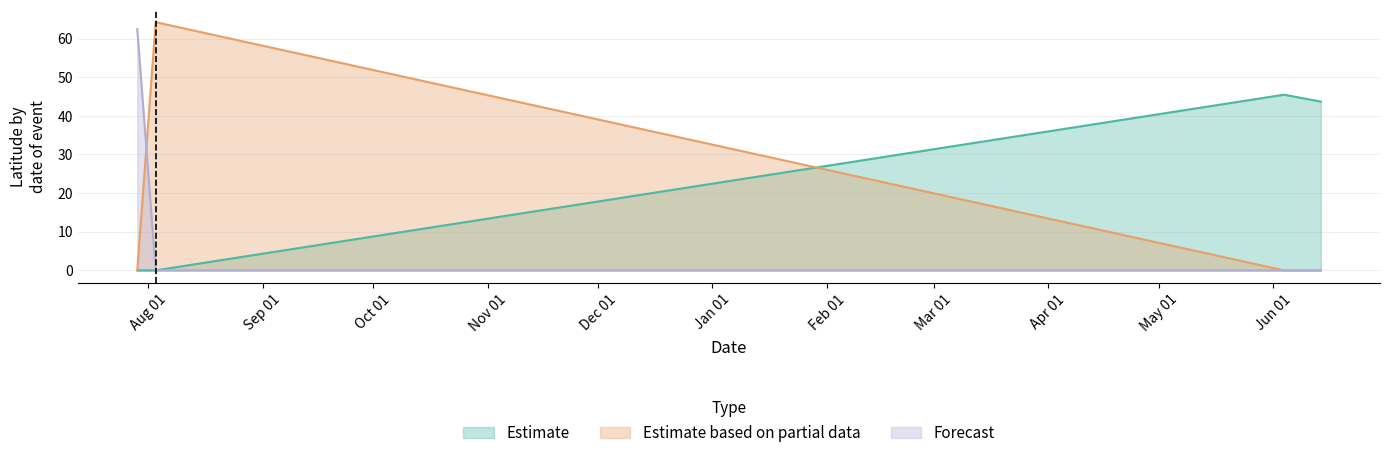

The value of Forecast at 2024-06-14 is 0.0. True or false?

True